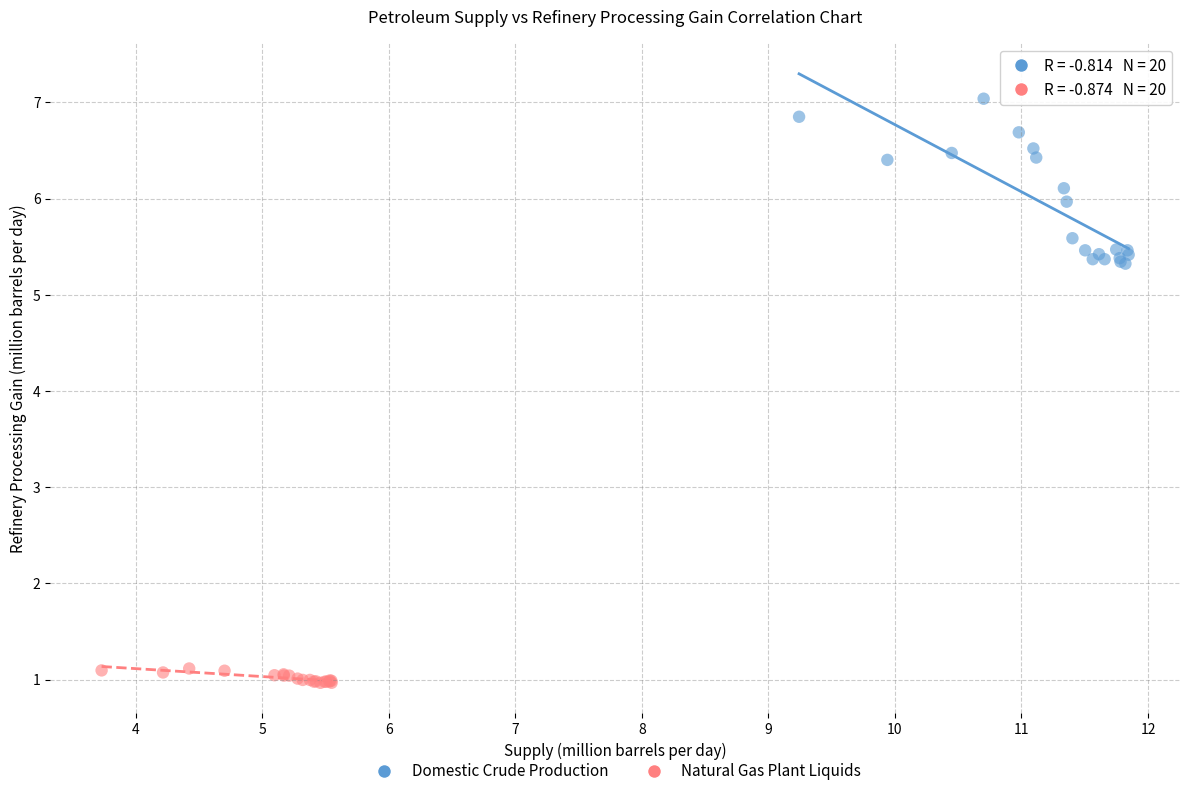

Which series reaches the minimum Y coordinate?

Natural Gas Plant Liquids